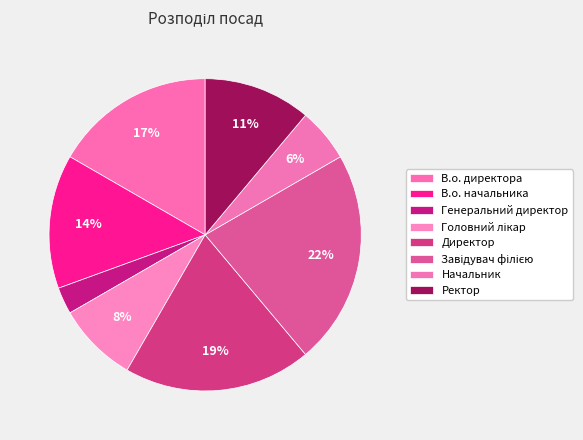

To the nearest percent, what is the combined percentage of Ректор and Завідувач філією?

33%